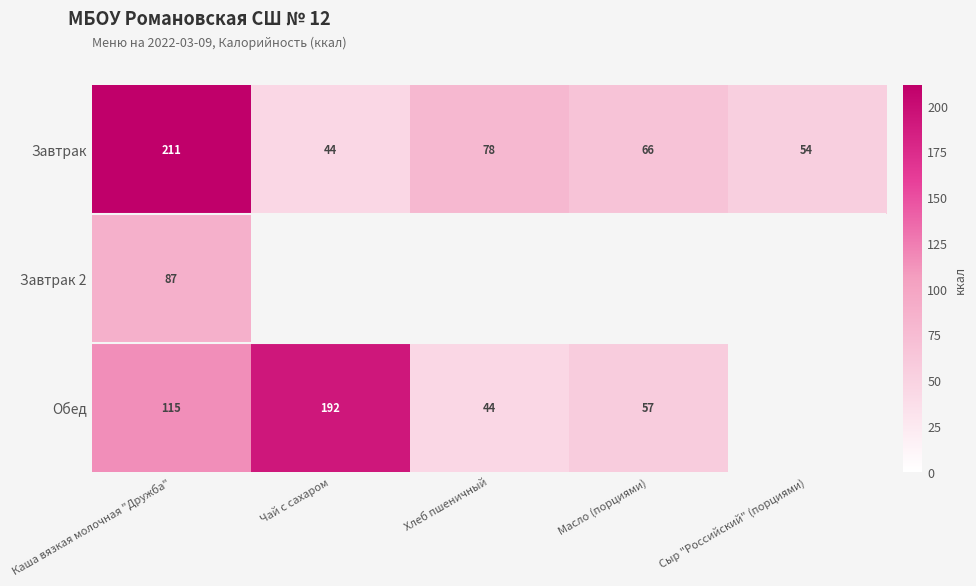

Where is Завтрак nearest to the value 127?

Хлеб пшеничный